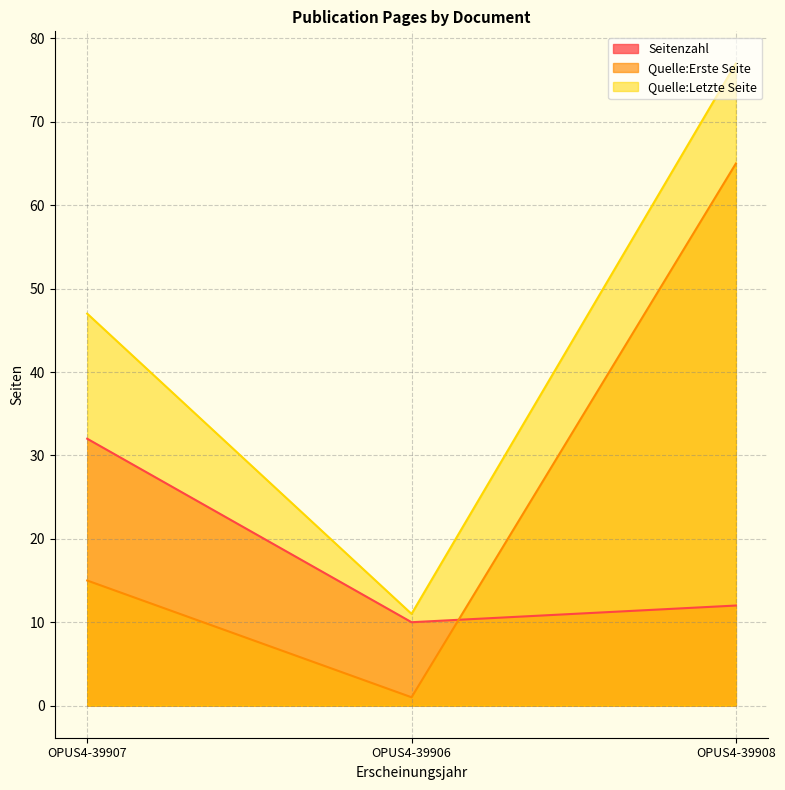

Which category has the highest value in the Quelle:Letzte Seite series?

OPUS4-39908